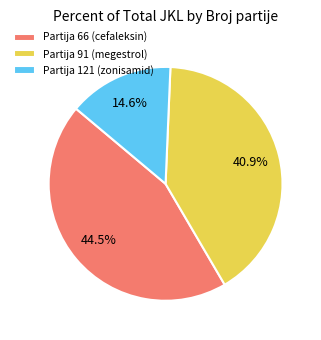

Does any single category account for the majority?

No